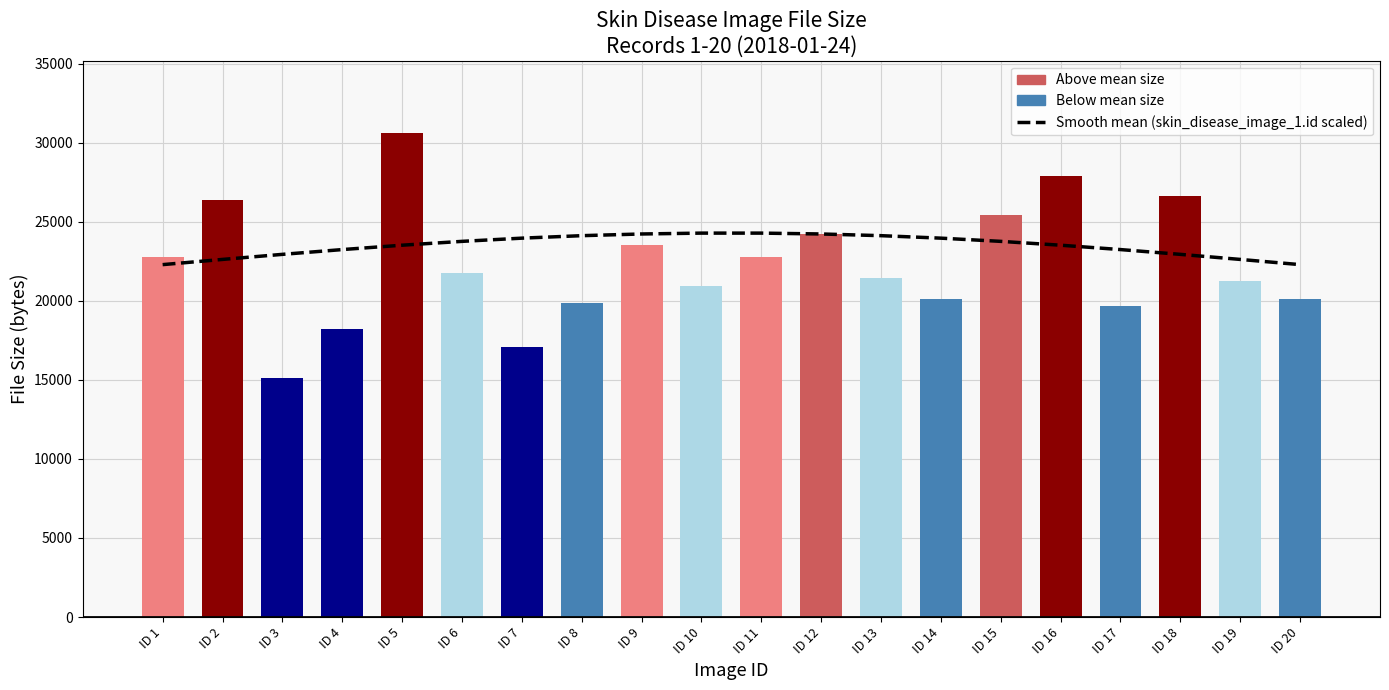

What is the difference between the second highest and minimum values in the skin_disease_image_1.size series?

12751.0